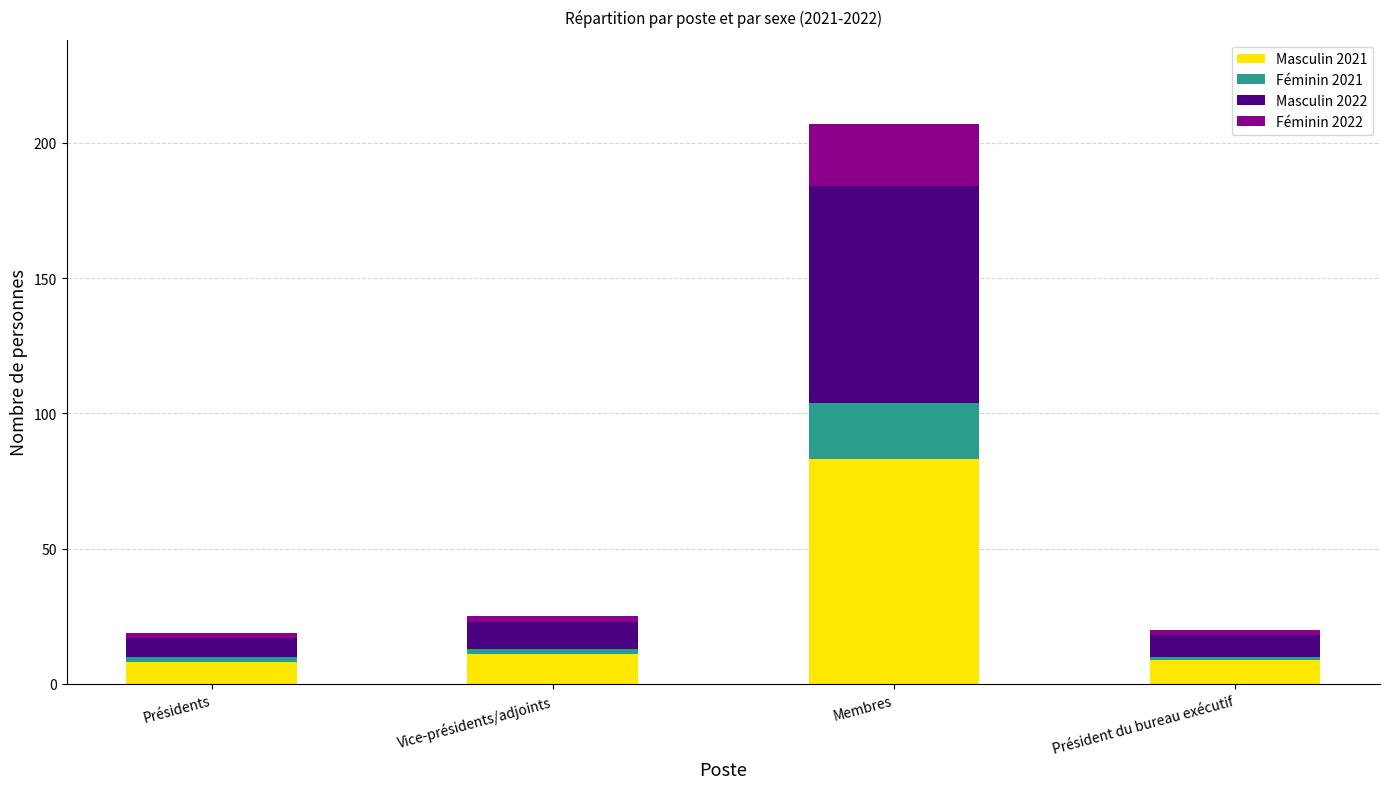

What is the average value of the Masculin 2021 series?

28